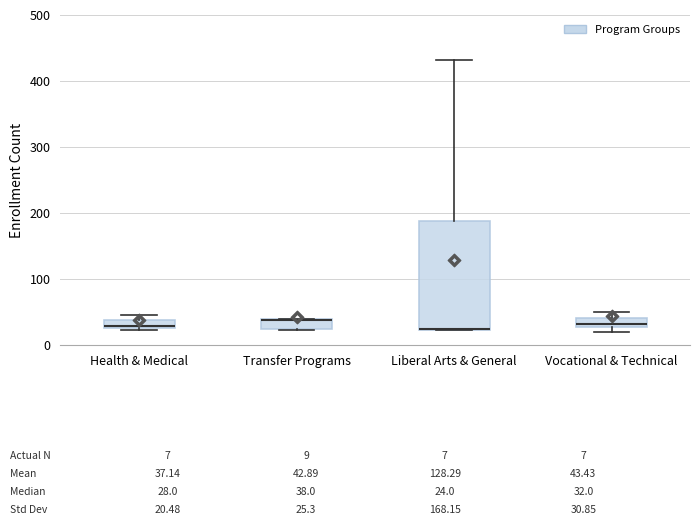

Which box is the tallest, from its lower edge to its upper edge?

Liberal Arts & General